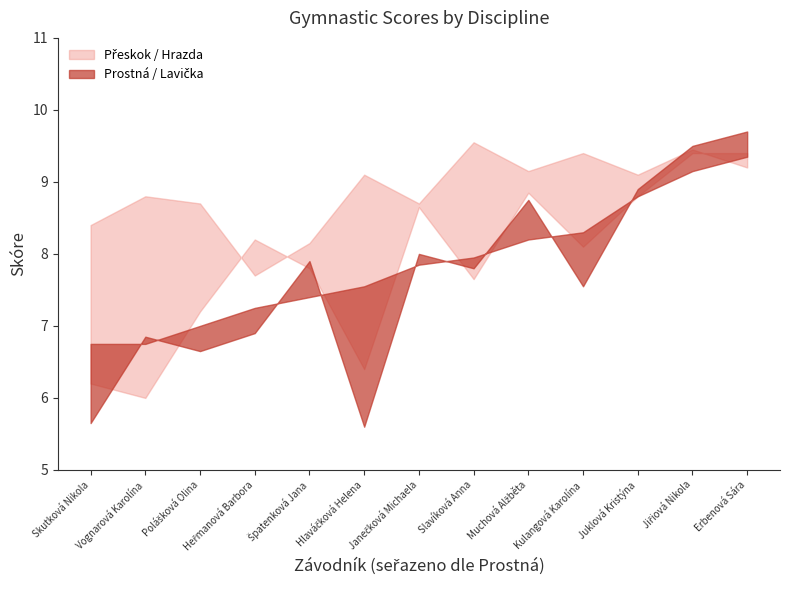

How many intersections are there between Přeskok and Hrazda?

3